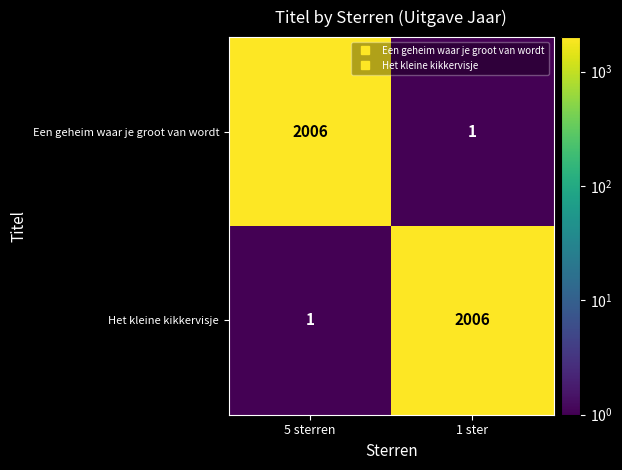

What is the highest value of the Een geheim waar je groot van wordt series?

2006